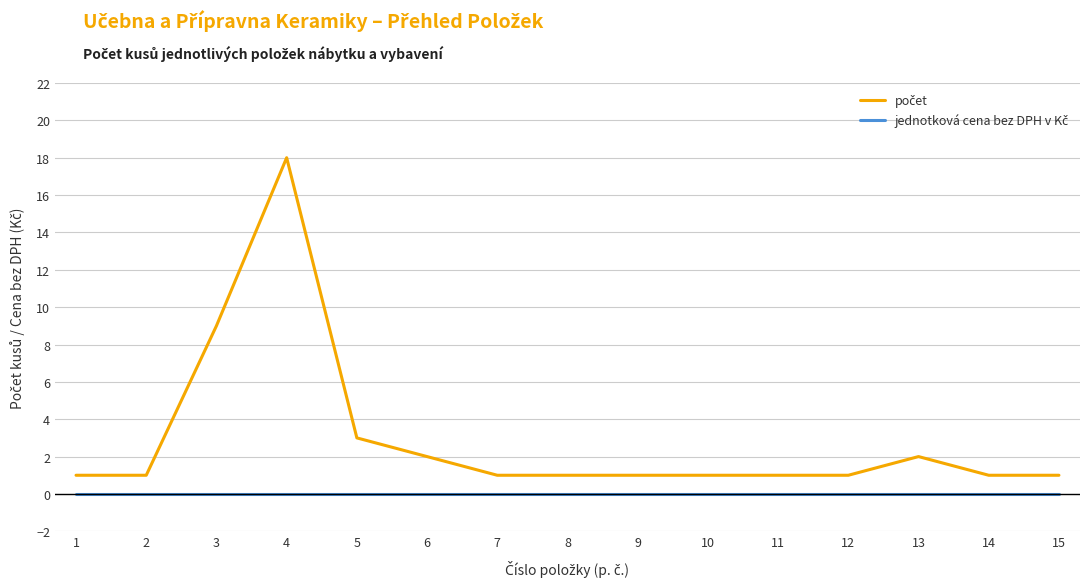

What is the spread (max minus min) of values at 4?

18